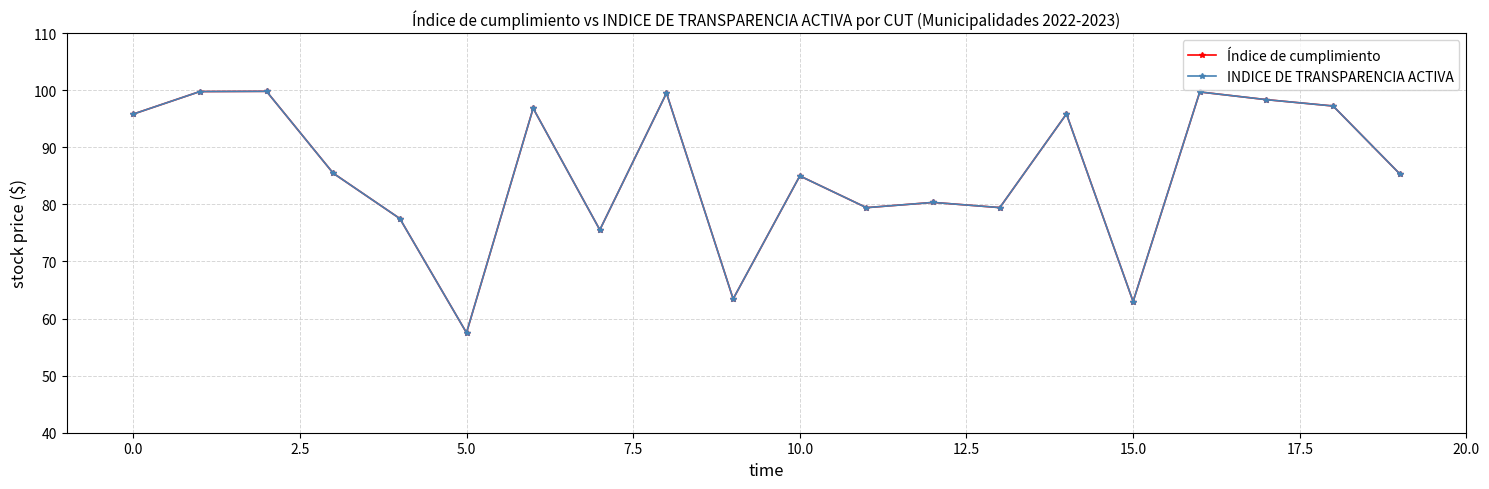

Which series has the widest spread of values?

Índice de cumplimiento